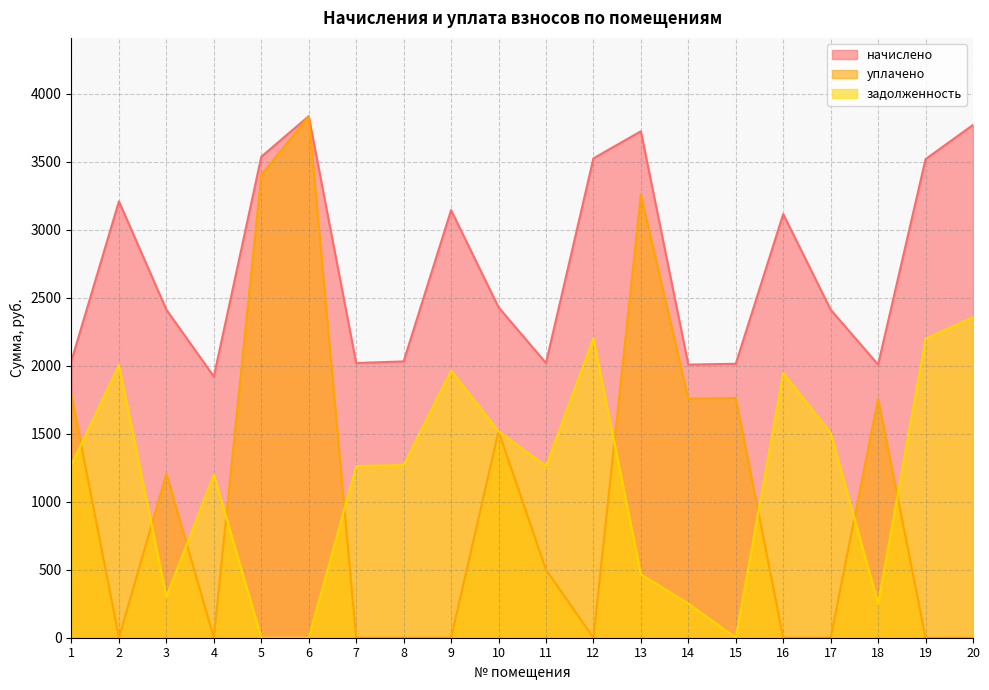

What is the value of the начислено point at the 14th from the left?

2008.6